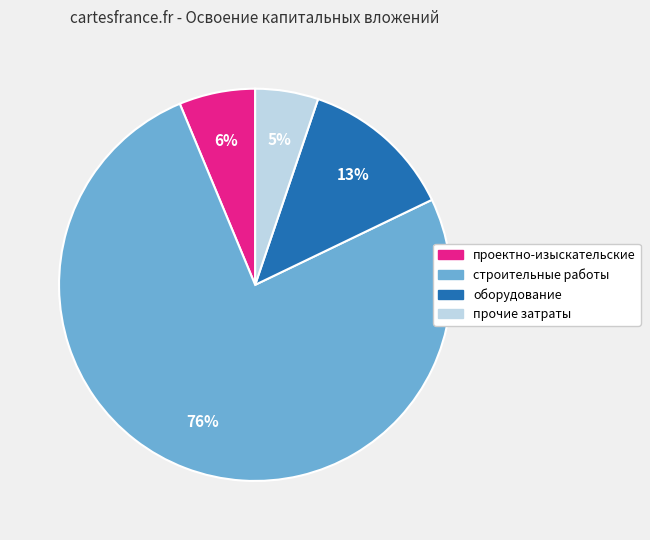

To the nearest percent, what is the average slice percentage?

25%